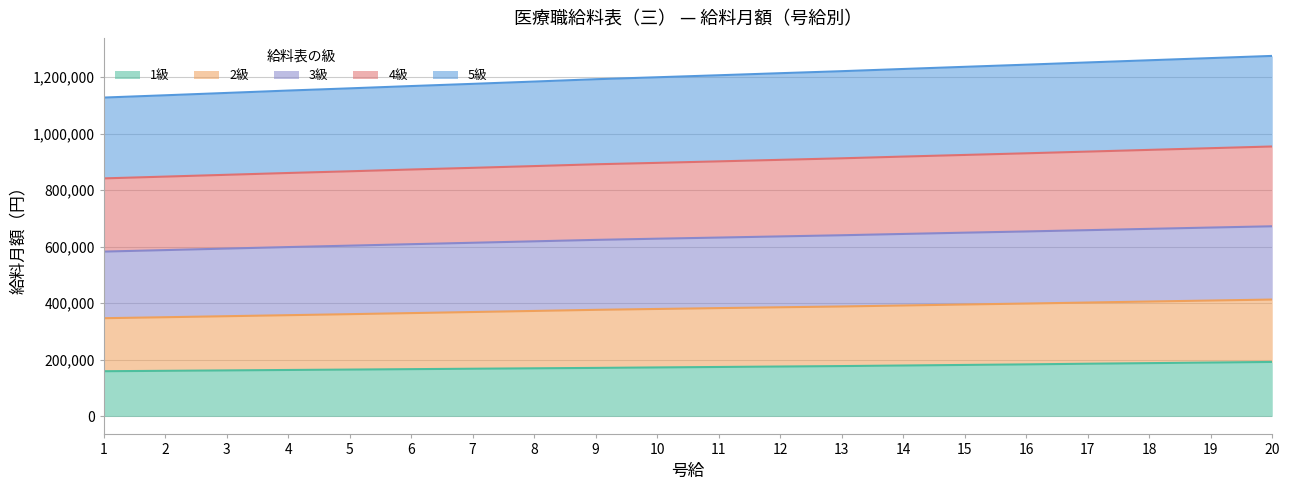

At which category does the chart reach its minimum across all series?

1